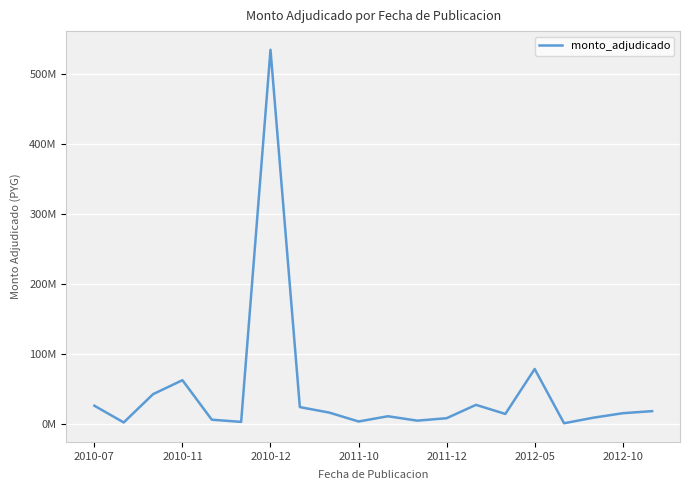

Does the chart display data point markers on the line(s)?

No